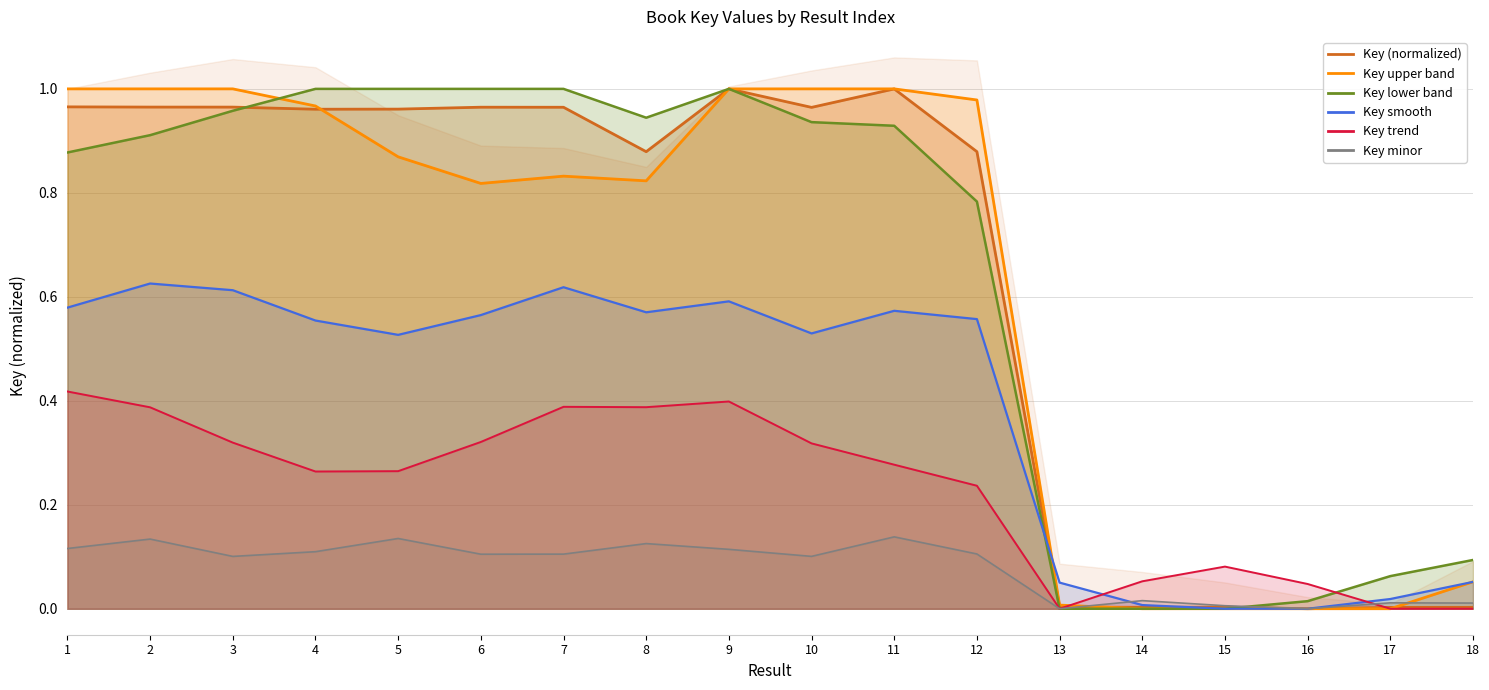

How many data points does each series have?

18